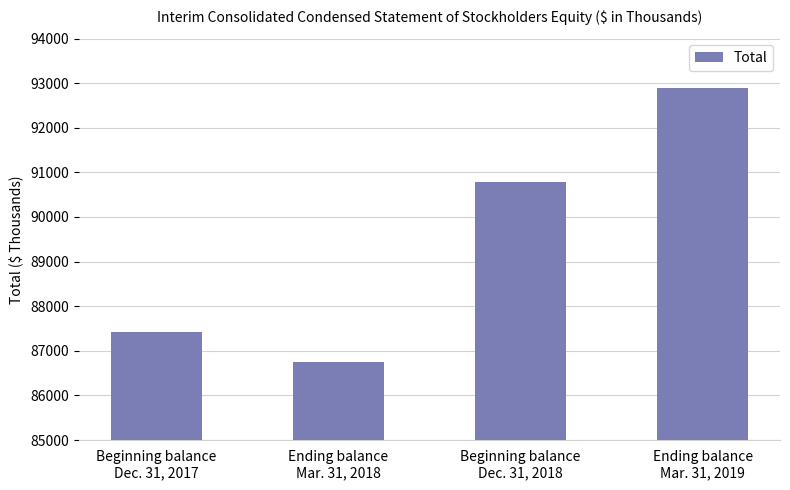

Reading right to left, what are all the values shown in this chart?

92887	90786	86753	87412